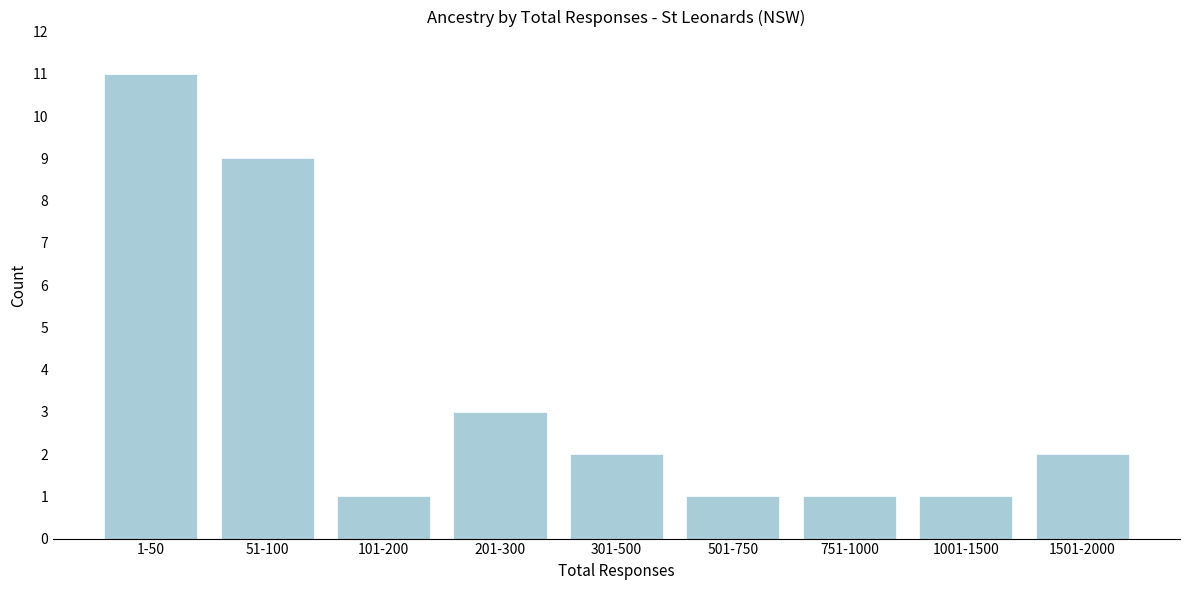

Reading right to left, extract all data points from this chart.

1501-2000=2	1001-1500=1	751-1000=1	501-750=1	301-500=2	201-300=3	101-200=1	51-100=9	1-50=11